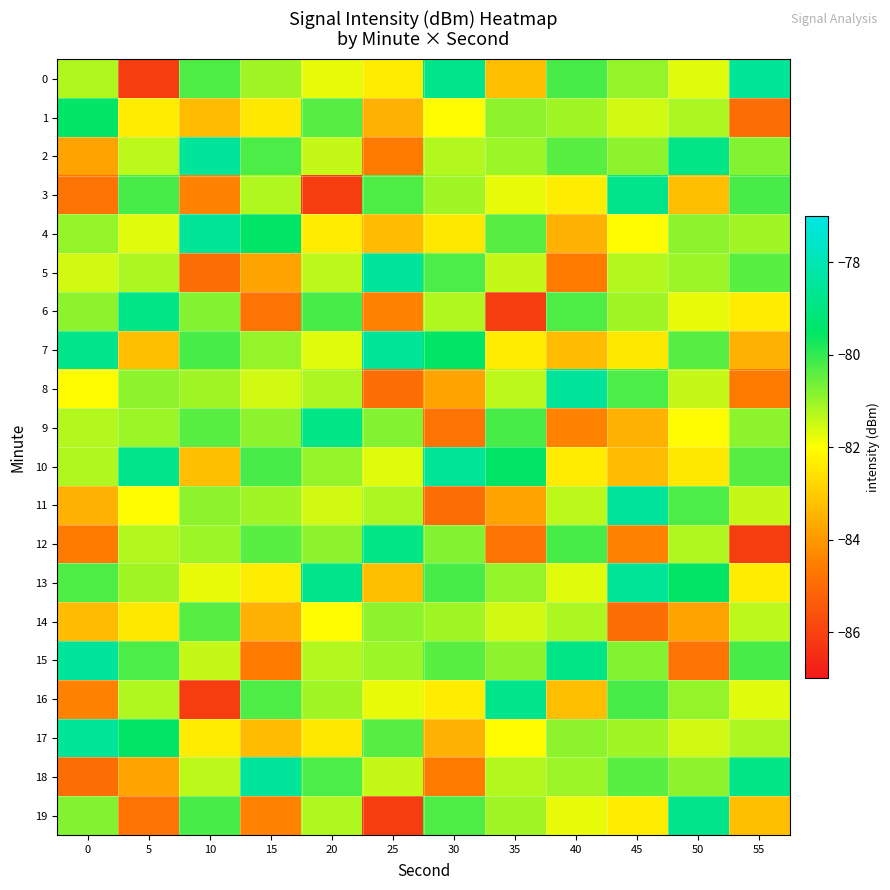

How many distinct data groups are displayed?

20